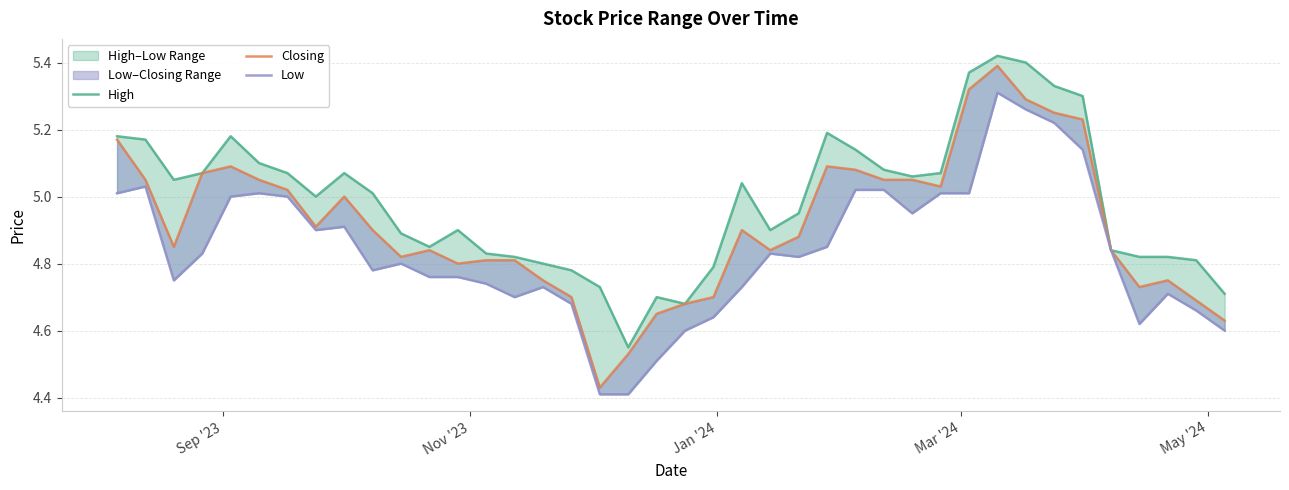

What is the value of the Low point at the 35th from the left?

5.1